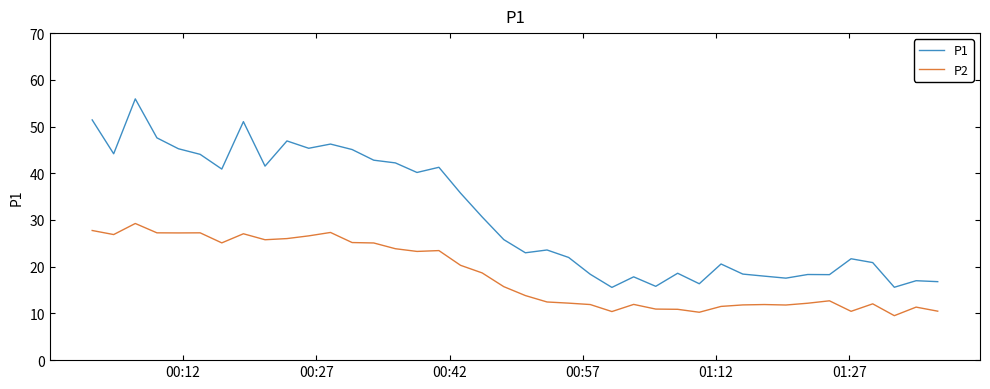

Which series has the largest range (max minus min)?

P1